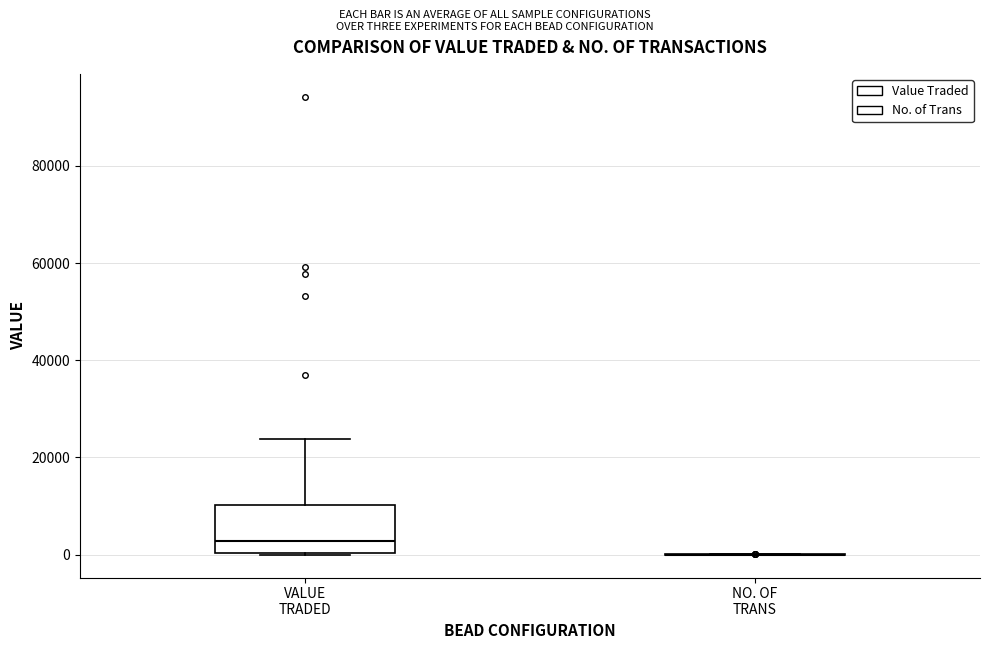

Reading left to right, transcribe this box plot: for each box, give where its median line is, the range the box spans, and where its two whiskers end, as read against the y-axis. The values are not printed on the chart, so give them approximately, as read against the axis.

VALUE TRADED: median 2000, box 0 to 10000, whiskers 0 to 24000
NO. OF TRANS: box collapsed to a line at 0, whiskers 0 to 0